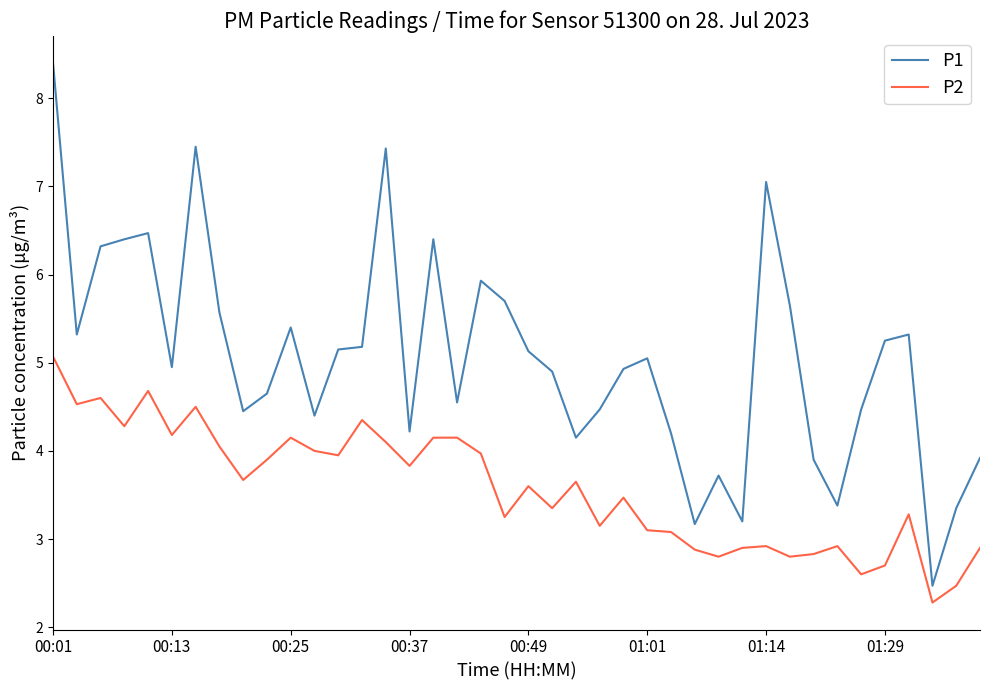

Count the number of categories in the chart.

40